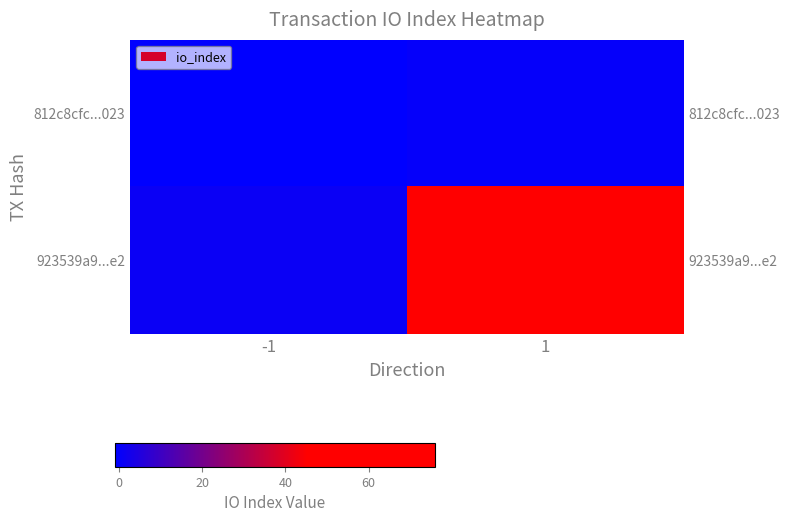

List the series in order of their overall mean, highest first.

923539a9...e2, 812c8cfc...023